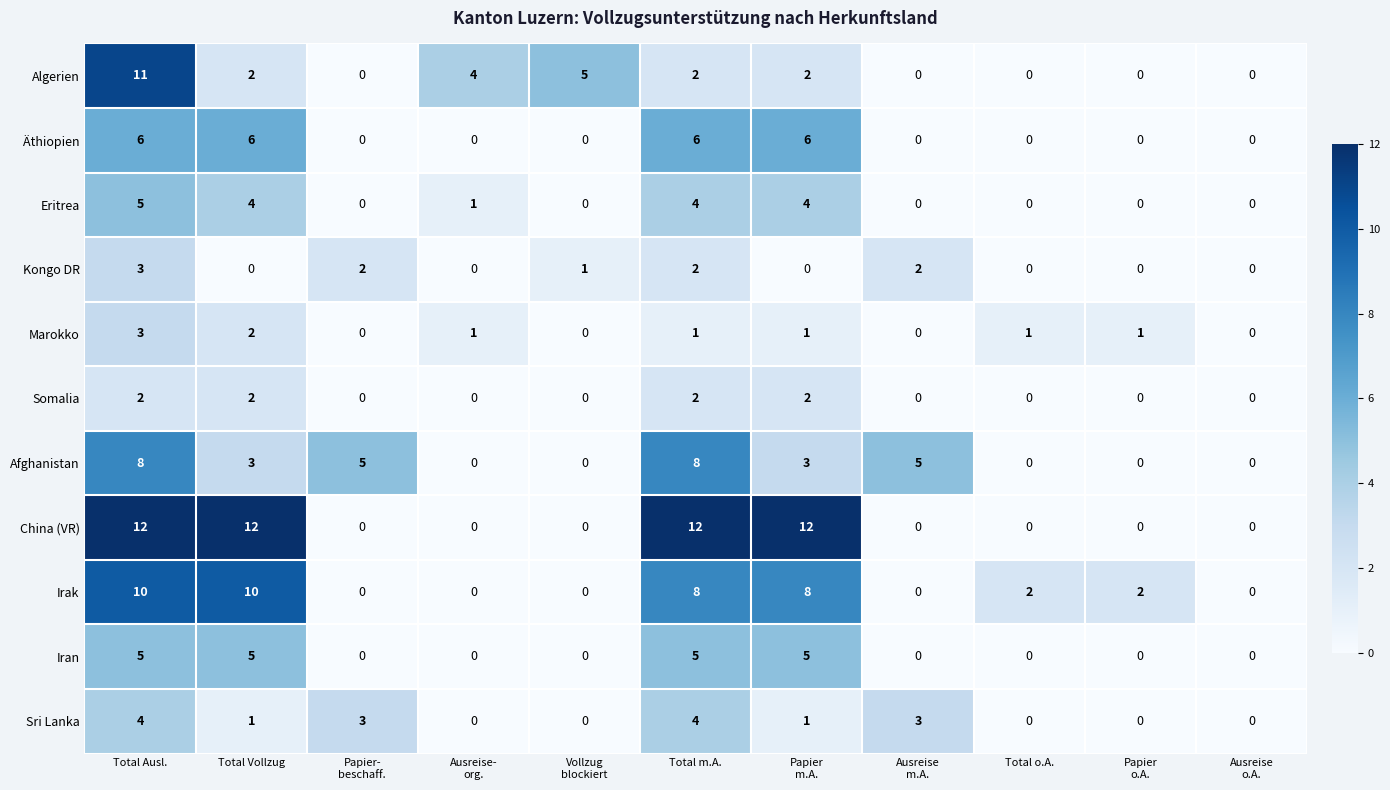

The value of Eritrea at Total Vollzug is 1. True or false?

False